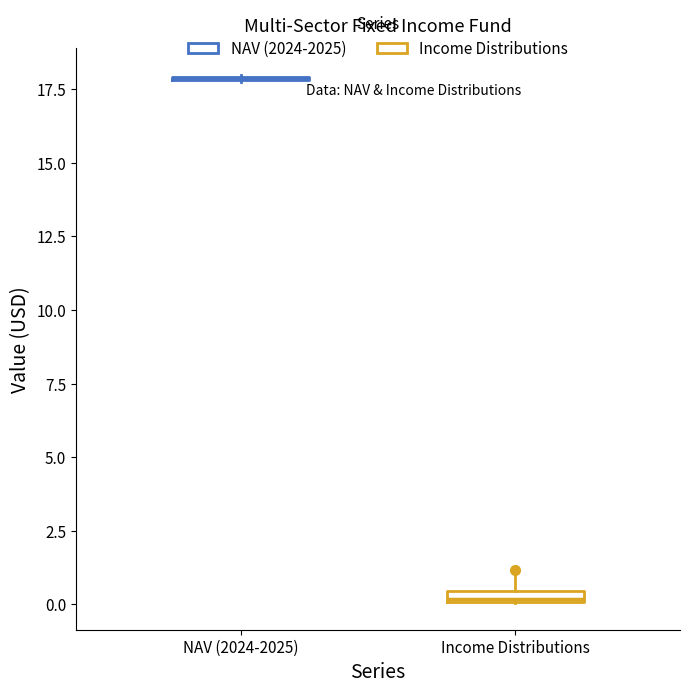

Where is the lower edge of the box for Income Distributions on the y-axis? The values are not printed on the chart, so give them approximately, as read against the axis.

0.0